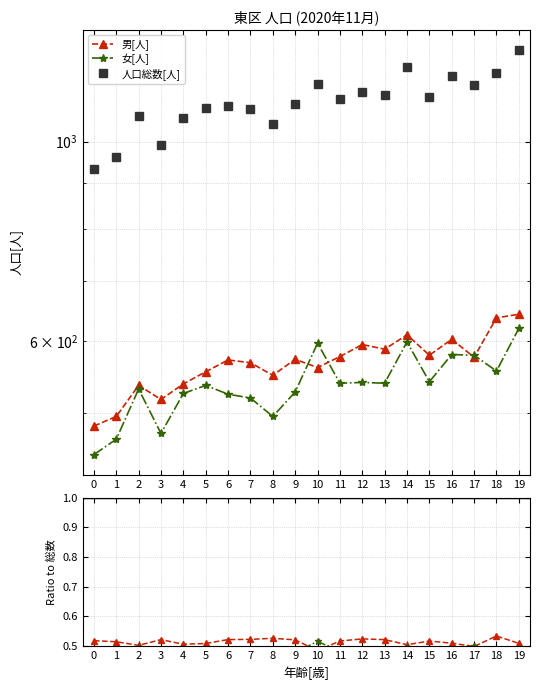

At which category is the sum across all series the highest?

19